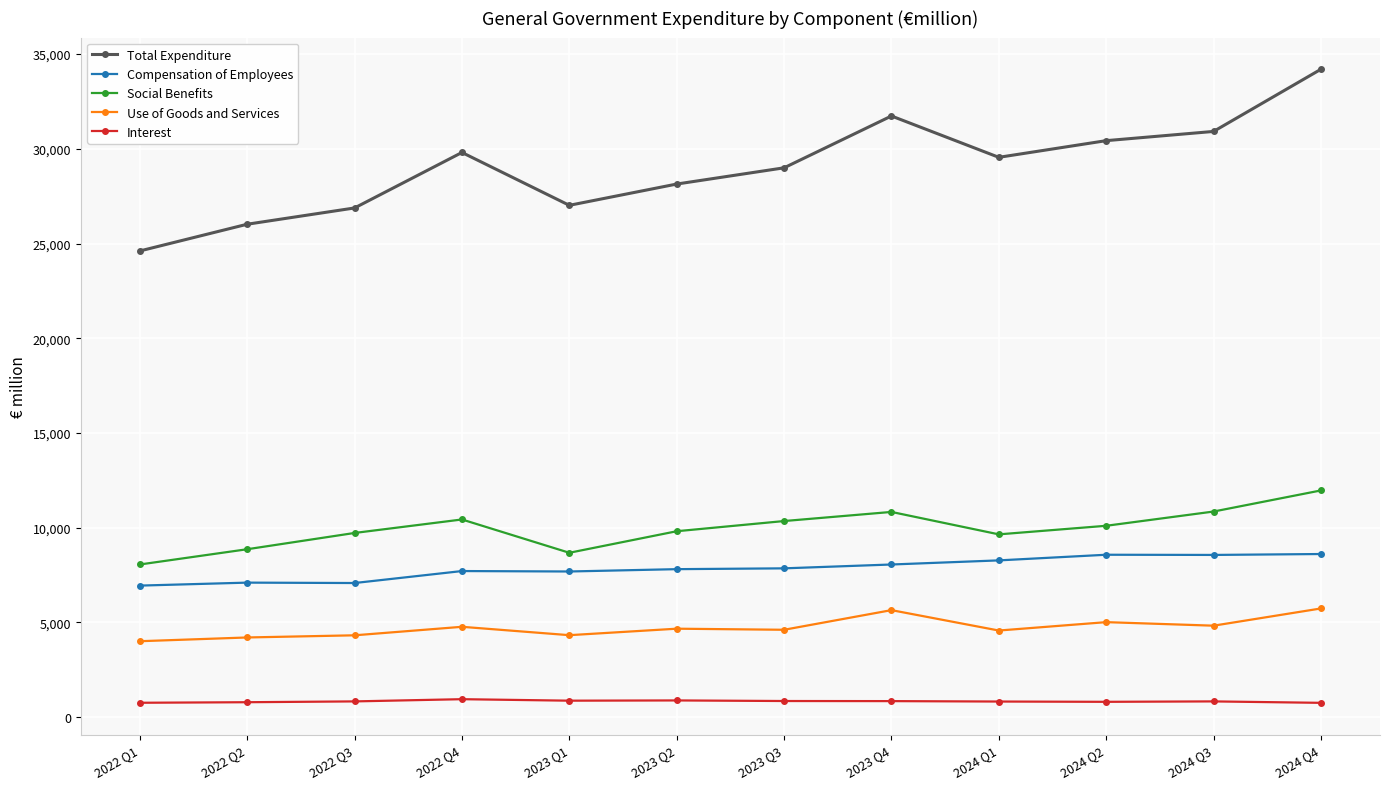

The value of Total Expenditure at 2022 Q2 is 26020. True or false?

True